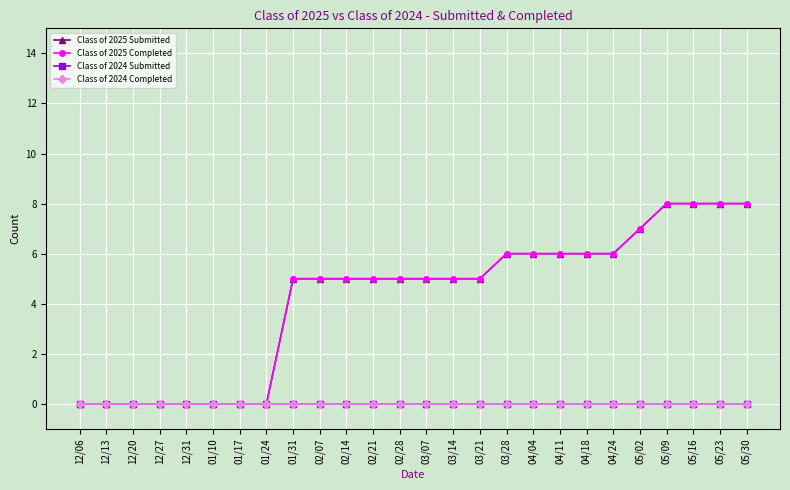

Which series has the widest spread of values?

Class of 2025 Submitted